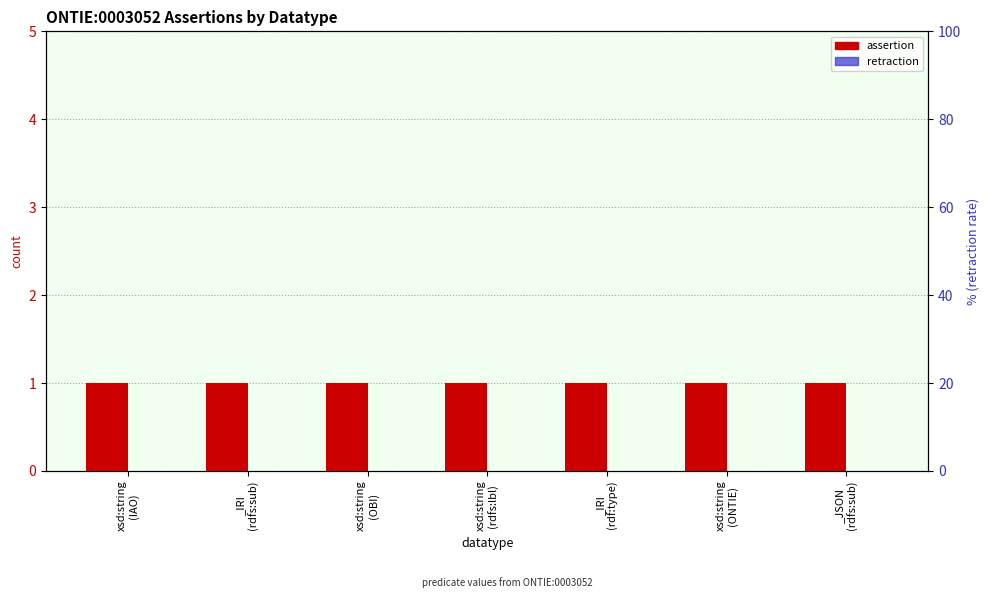

List the labels in order of retraction value, smallest first.

xsd:string
(IAO), _IRI
(rdfs:sub), xsd:string
(OBI), xsd:string
(rdfs:lbl), _IRI
(rdf:type), xsd:string
(ONTIE), _JSON
(rdfs:sub)